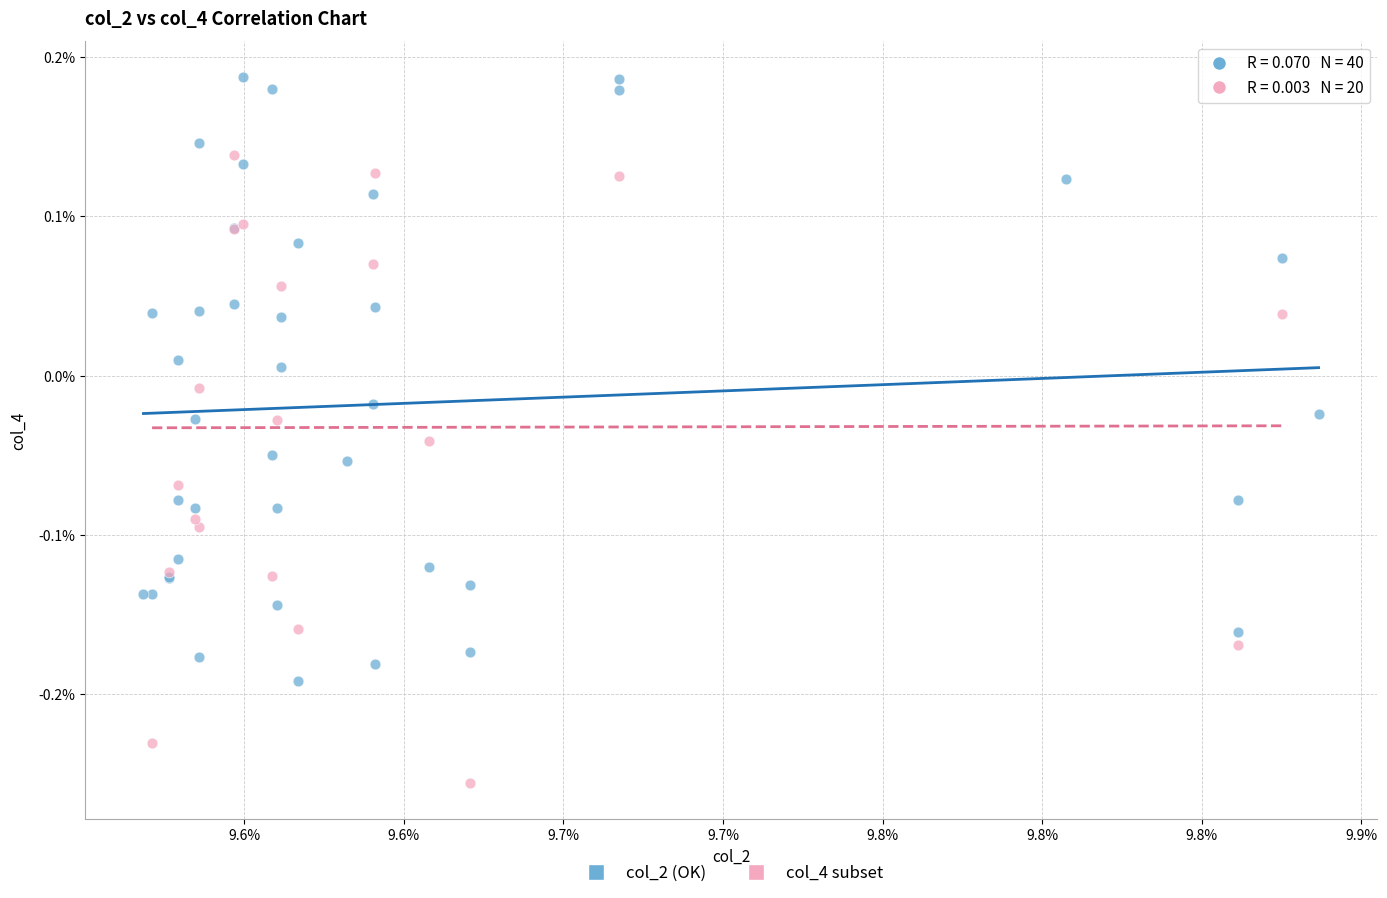

What are all the series names shown in the legend?

col_2 (OK), col_4 subset